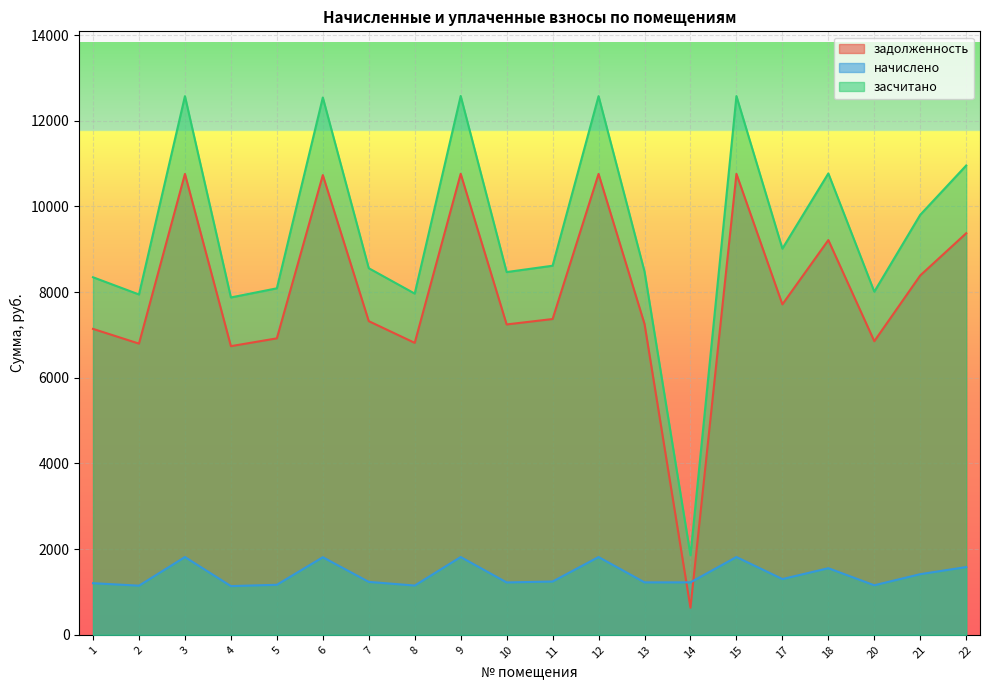

What are all the series names shown in the legend?

задолженность, начислено, засчитано